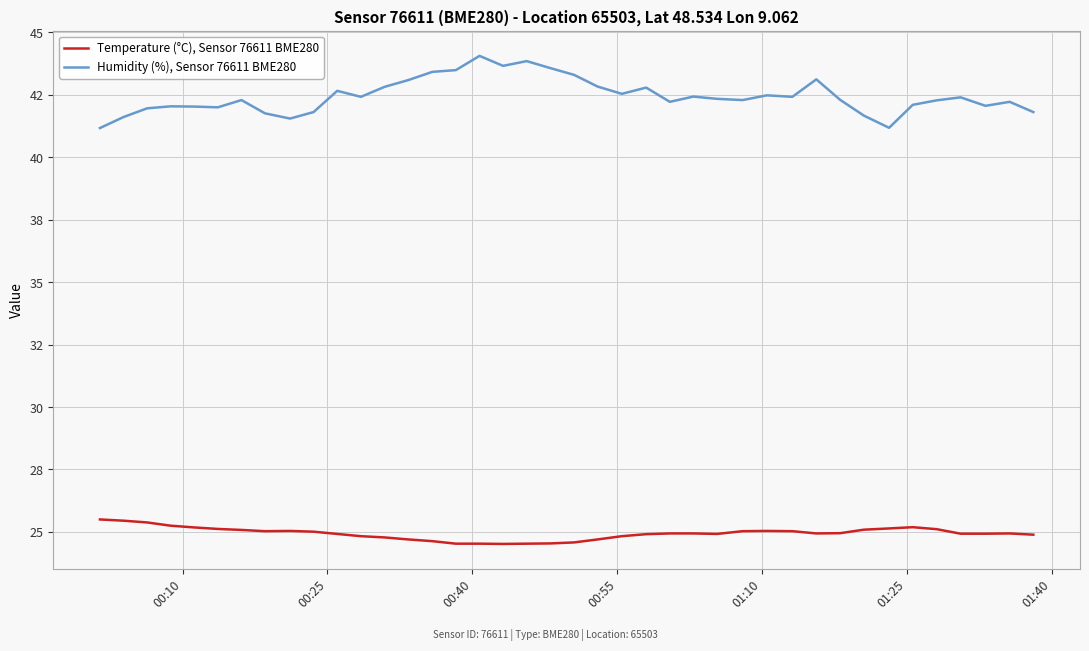

Does the chart display data point markers on the line(s)?

No